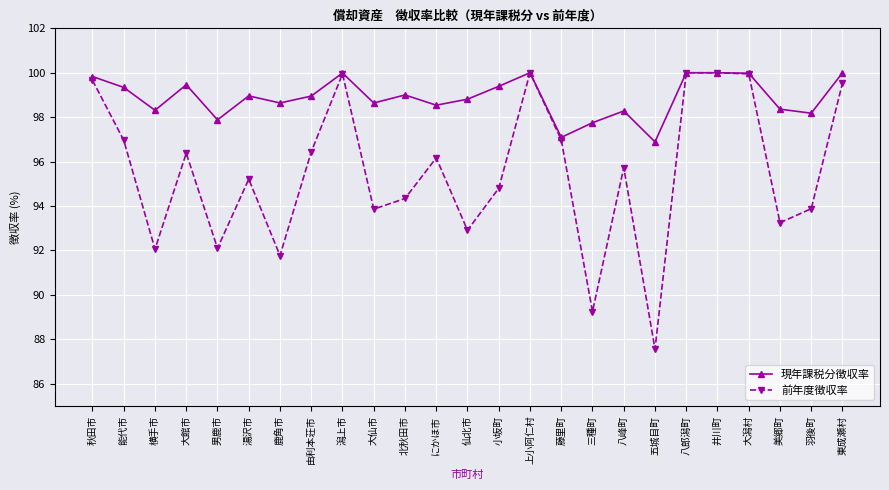

True or false: 現年課税分徴収率 has more than 0 interior local peaks.

True